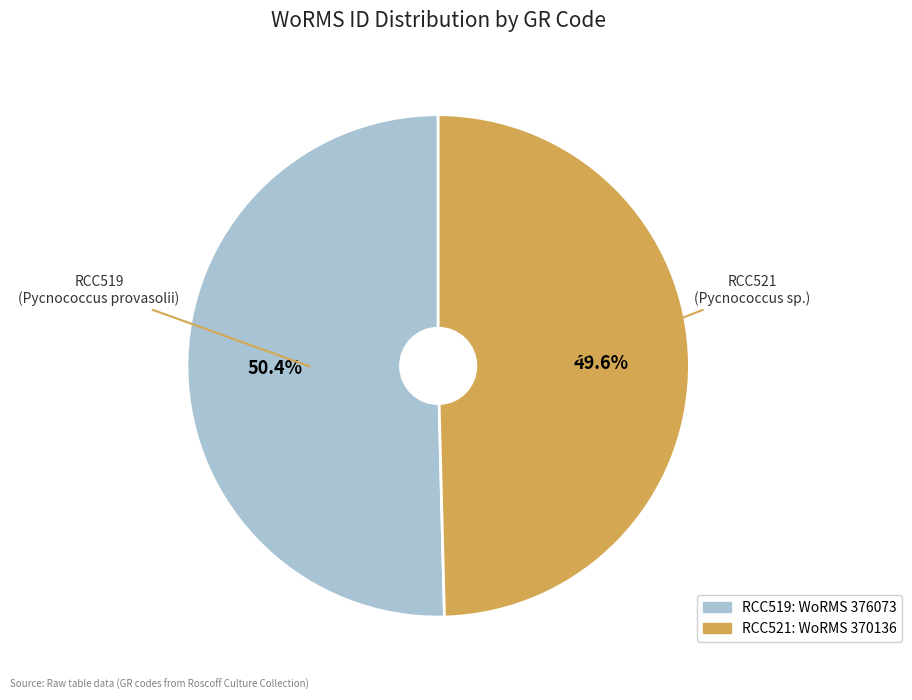

Rank the categories by value from highest to lowest.

RCC519, RCC521